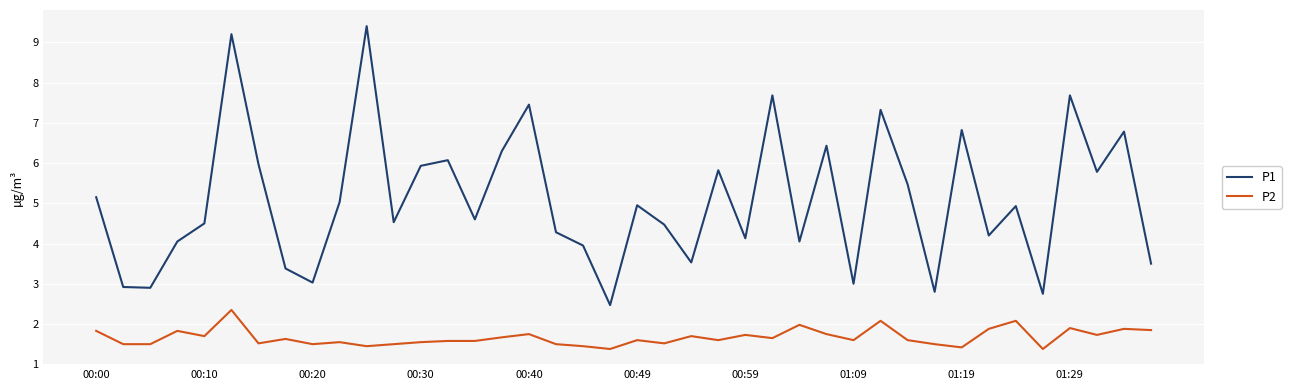

Rank the series by their maximum value, from lowest to highest.

P2, P1